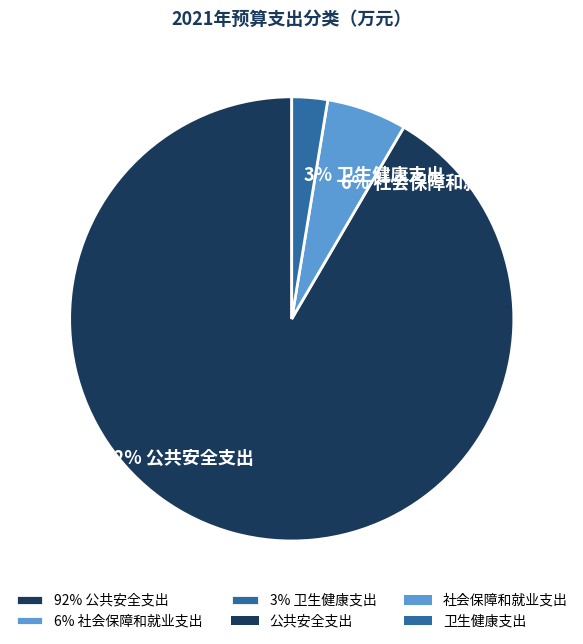

To the nearest percent, what is the average slice percentage?

33%